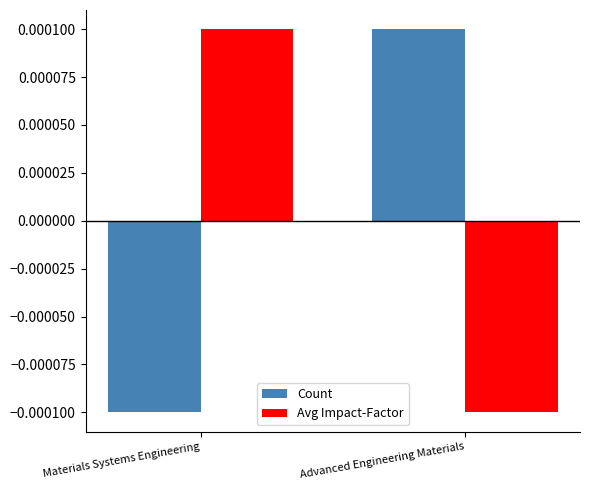

Does the chart contain any negative values?

Yes